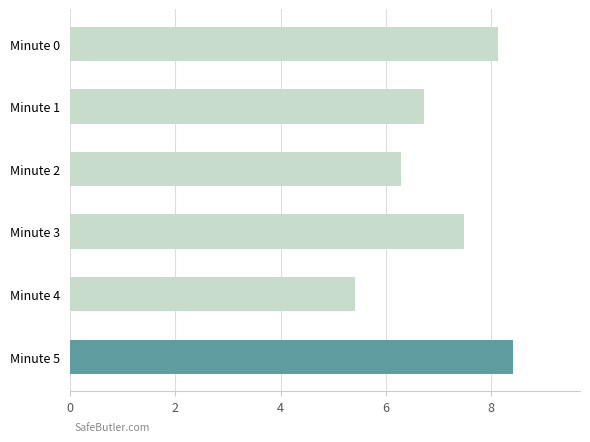

What is the ratio of the value at Minute 0 to the value at Minute 5?

1.0